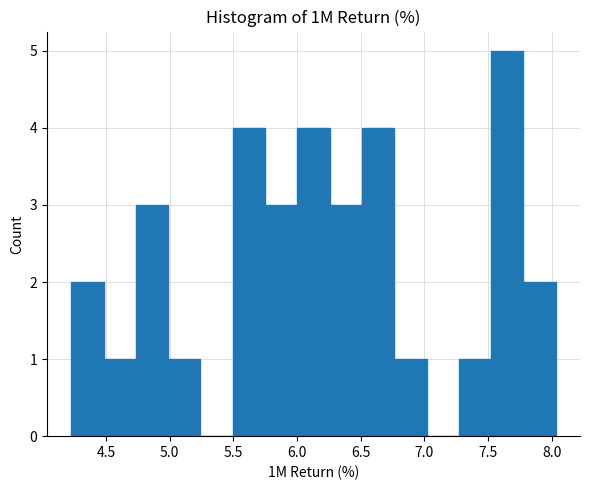

Reading left to right, list every bar in this chart as the range it spans on the x-axis followed by its height. Neither the bar edges nor the heights are printed on the chart, so give them approximately, as read against the axes.

4.25 to 4.50: 2
4.50 to 4.75: 1
4.75 to 5.00: 3
5.00 to 5.25: 1
5.25 to 5.50: 0
5.50 to 5.75: 4
5.75 to 6.00: 3
6.00 to 6.25: 4
6.25 to 6.50: 3
6.50 to 6.75: 4
6.75 to 7.00: 1
7.00 to 7.25: 0
7.25 to 7.50: 1
7.50 to 7.80: 5
7.80 to 8.05: 2